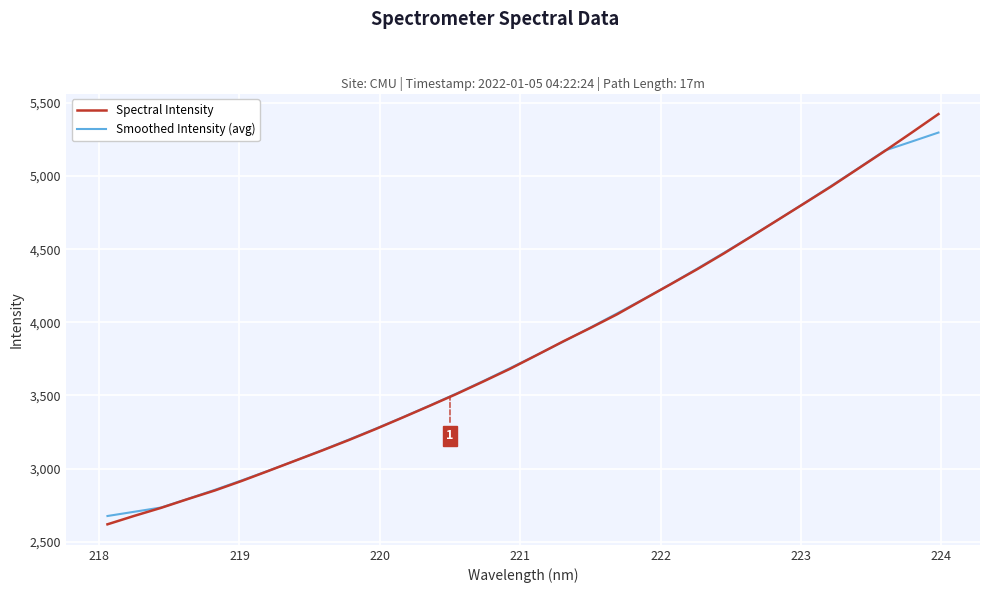

Rank the series by their maximum value, from lowest to highest.

Smoothed Intensity (avg), Spectral Intensity